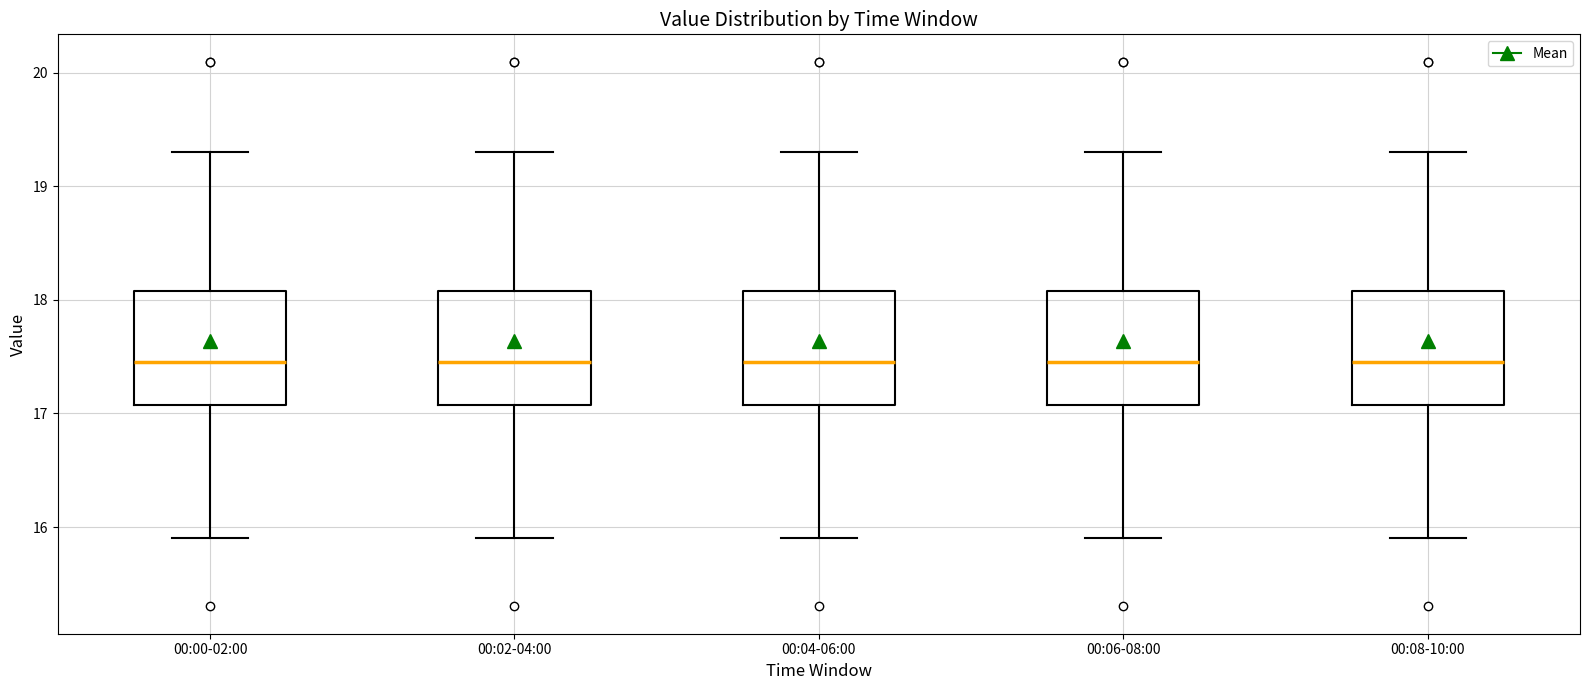

Where does the lower whisker of the box for 00:02-04:00 end on the y-axis? The values are not printed on the chart, so give them approximately, as read against the axis.

15.9